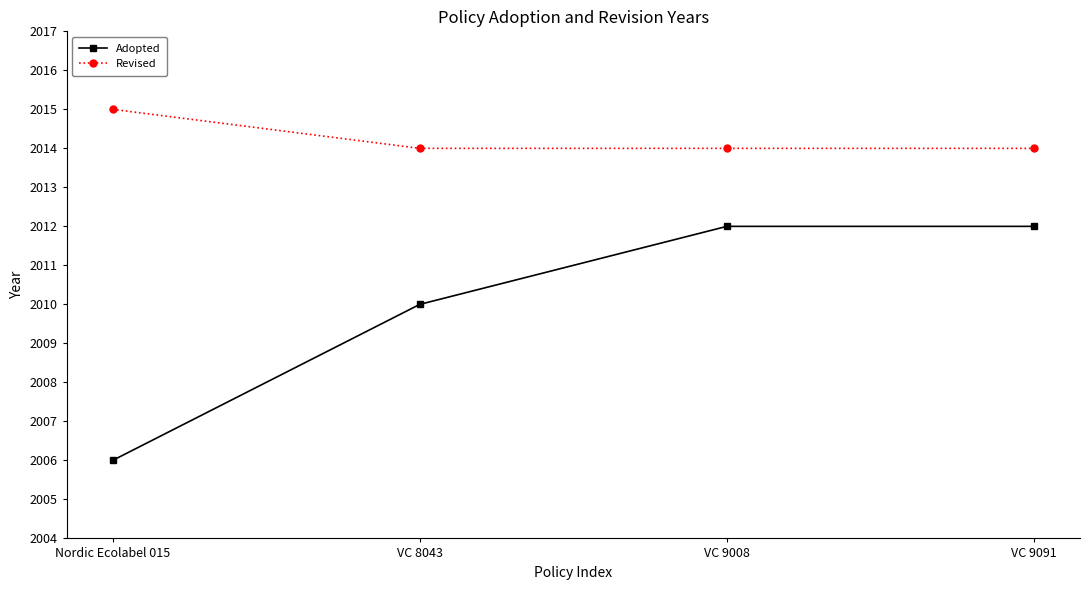

Reading left to right, list all the values displayed in this chart.

Adopted: Nordic Ecolabel 015=2006	VC 8043=2010	VC 9008=2012	VC 9091=2012
Revised: Nordic Ecolabel 015=2015	VC 8043=2014	VC 9008=2014	VC 9091=2014